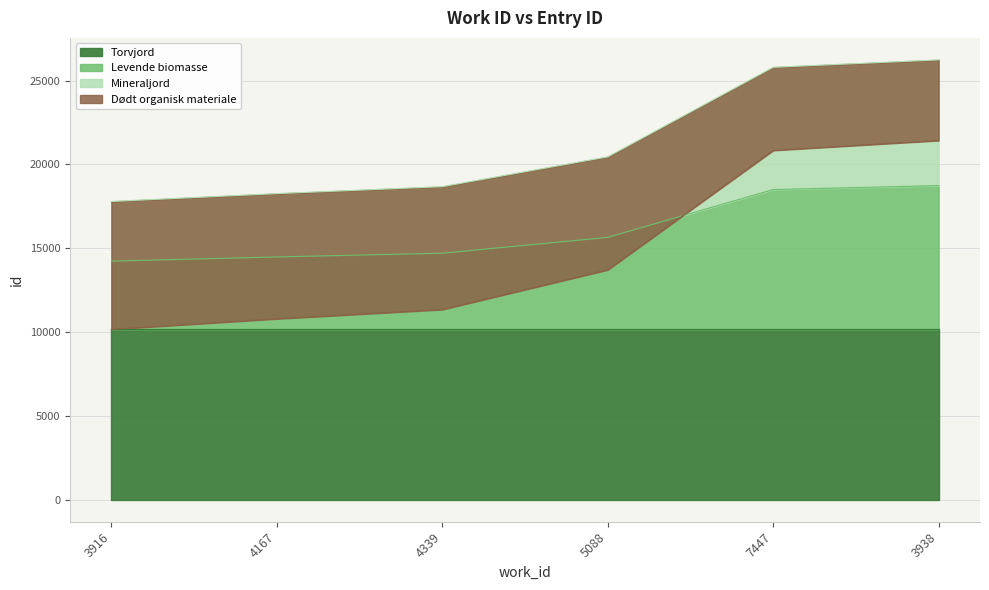

Where does the data first go above 15653?

7447